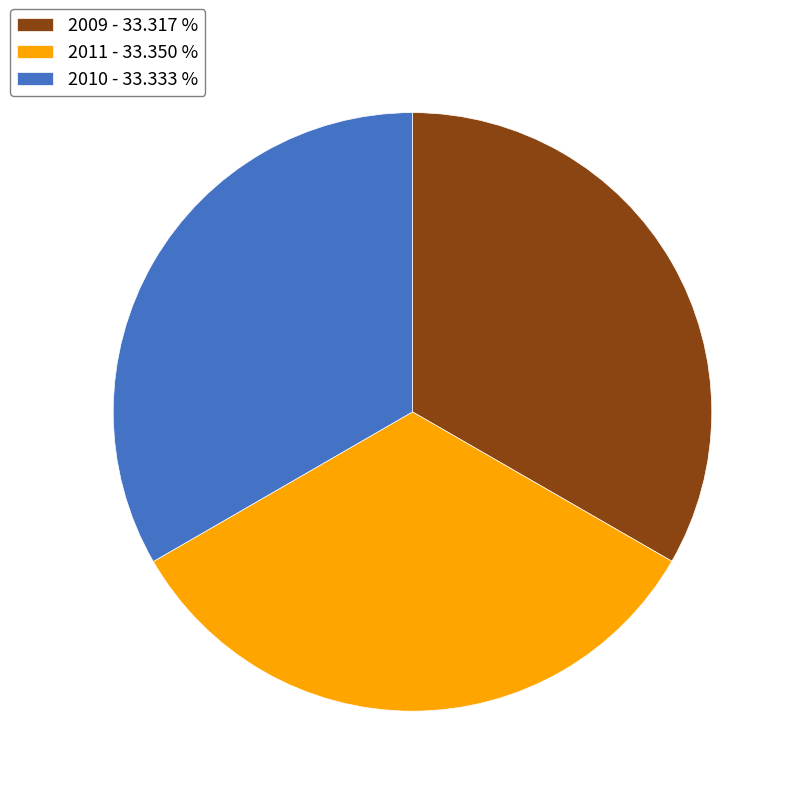

How many slices are in this pie chart?

3